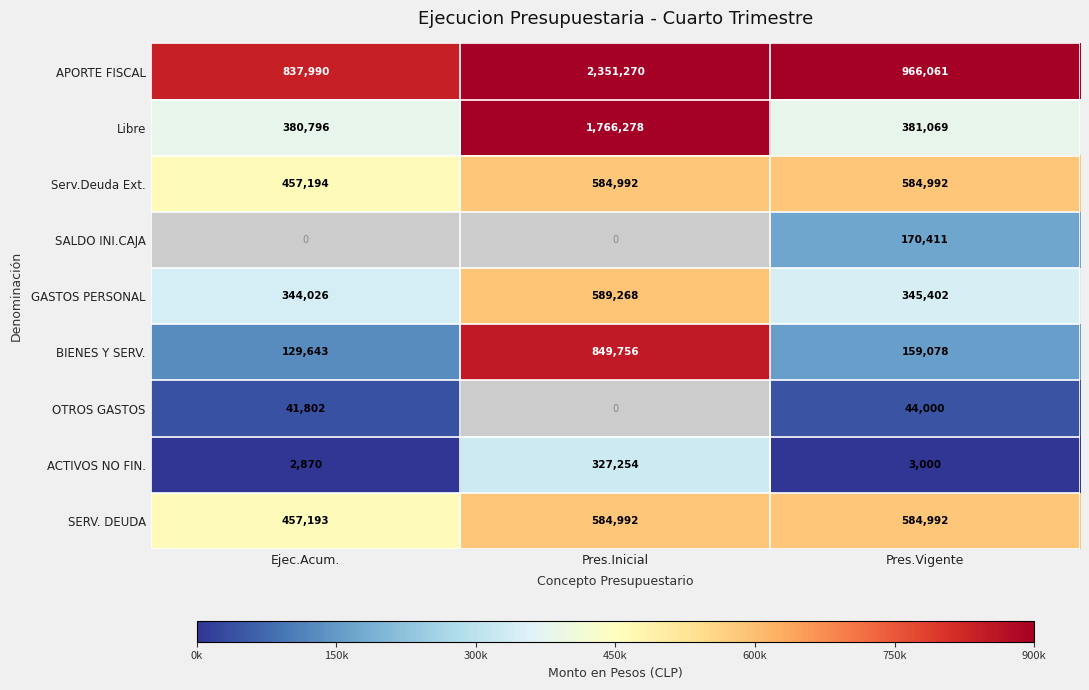

Rank the categories by ACTIVOS NO FIN. value from highest to lowest.

Pres.Inicial, Pres.Vigente, Ejec.Acum.